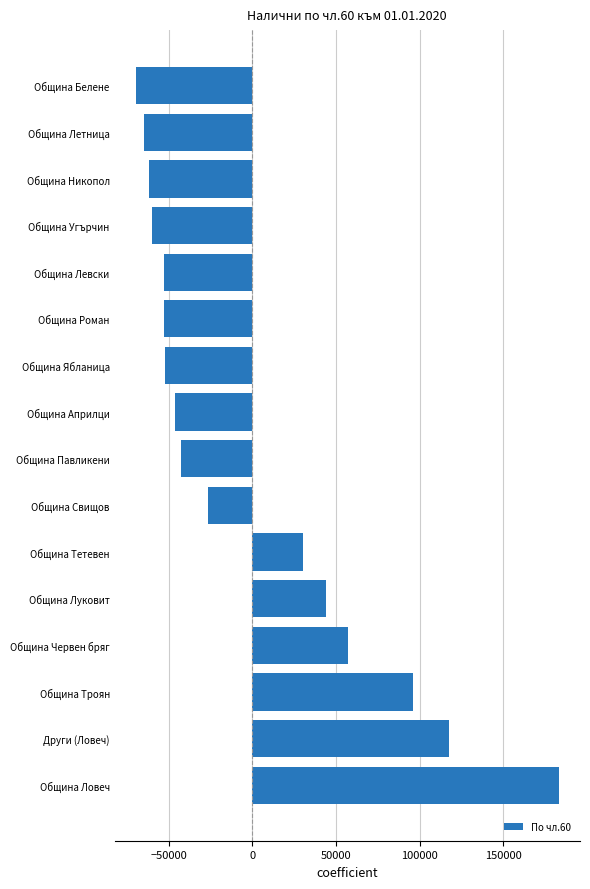

What is the ratio of the value at Община Луковит to the value at Община Червен бряг?

0.8